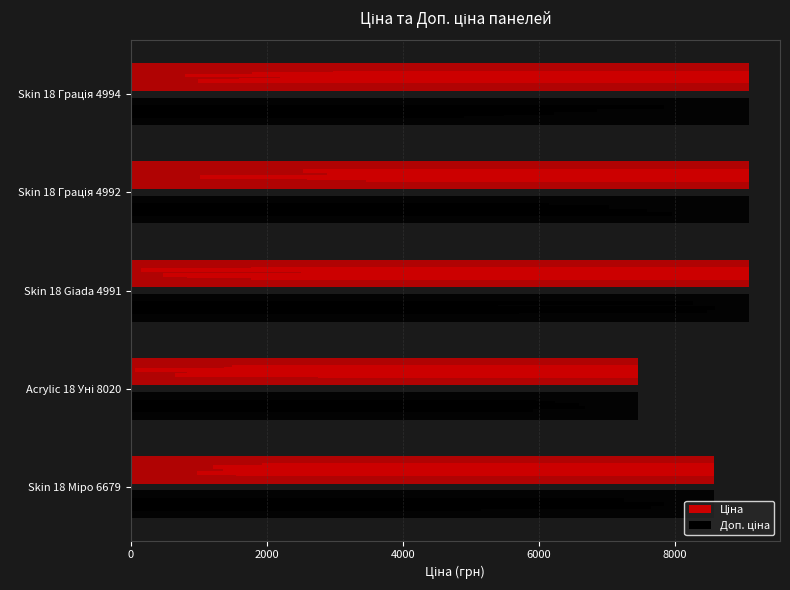

At which label does Доп. ціна first exceed 9092?

Skin 18 Giada 4991